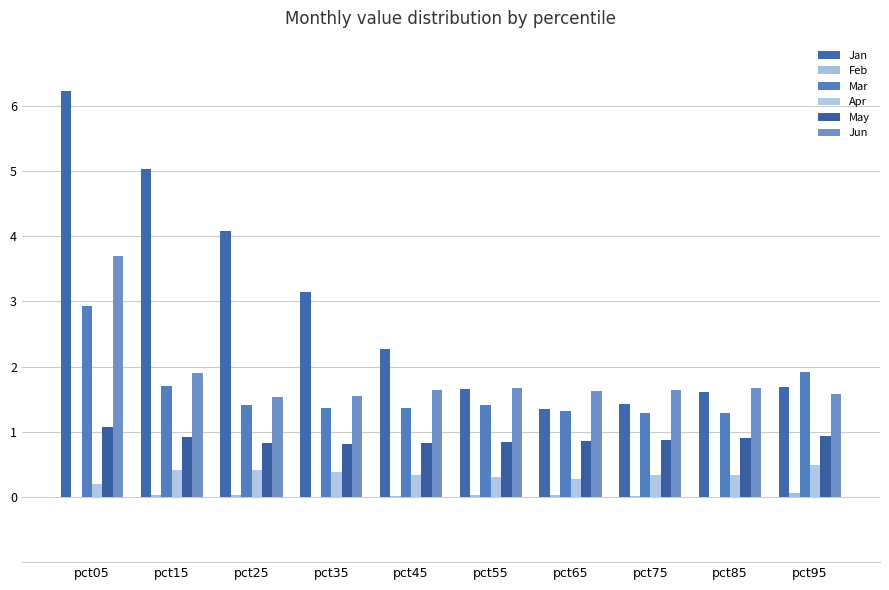

At pct85, list the series in order from smallest to largest.

Feb, Apr, May, Mar, Jan, Jun